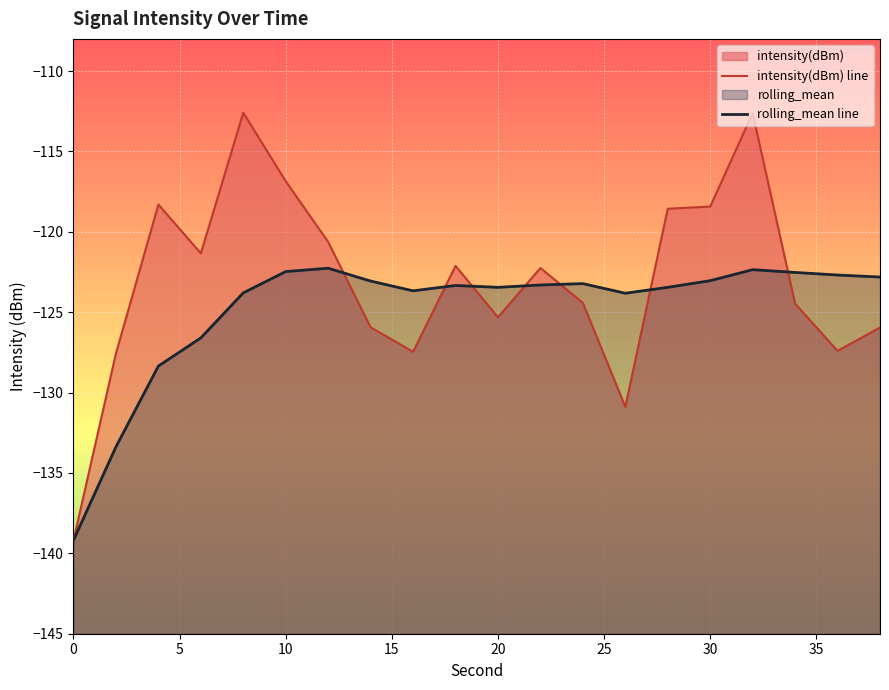

Which series has the largest total across all categories?

intensity(dBm) line